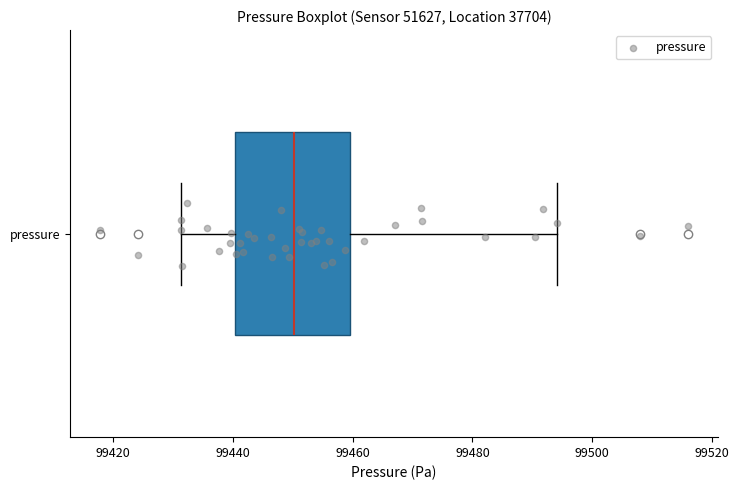

Where does the left whisker of the box for pressure end on the x-axis? The values are not printed on the chart, so give them approximately, as read against the axis.

99432